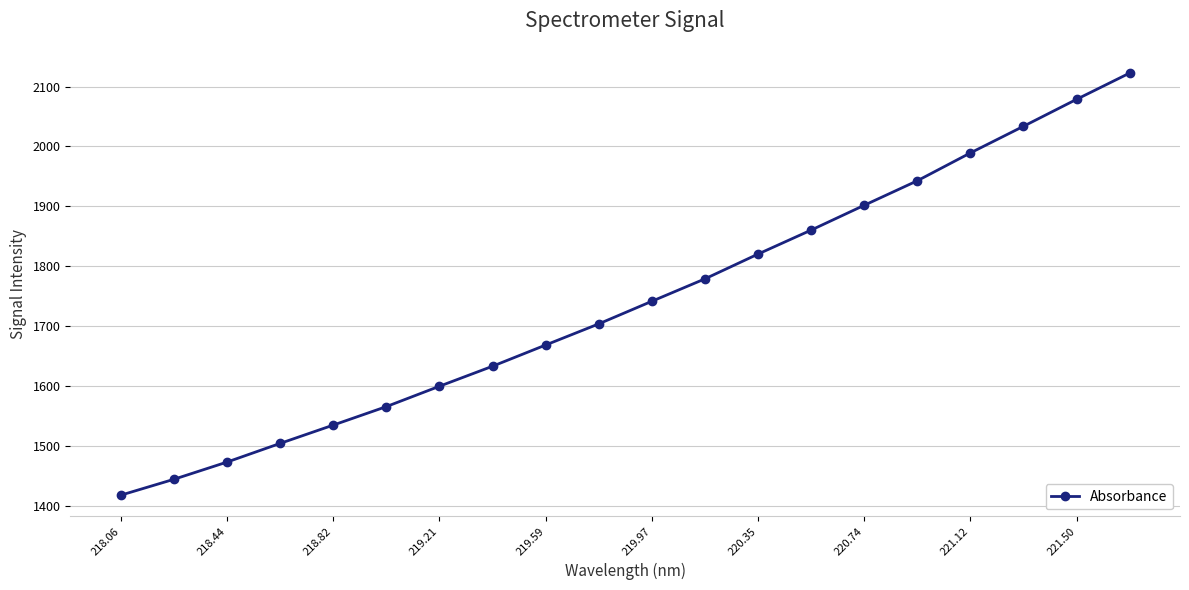

How many values are below 1741?

10